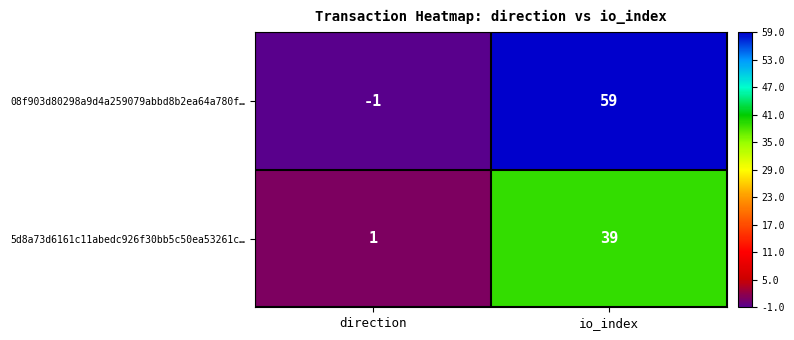

What is the maximum value shown in the chart?

59